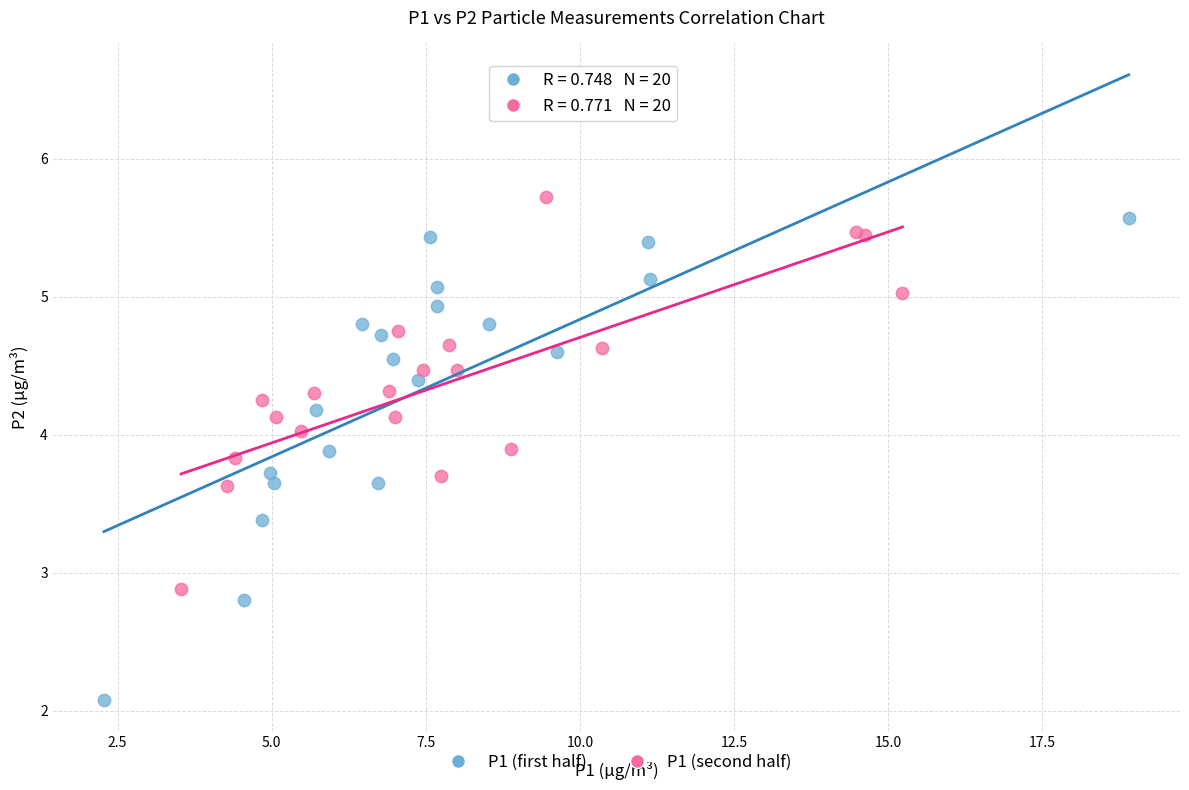

Which series has the widest spread of Y values?

P1 (first half)